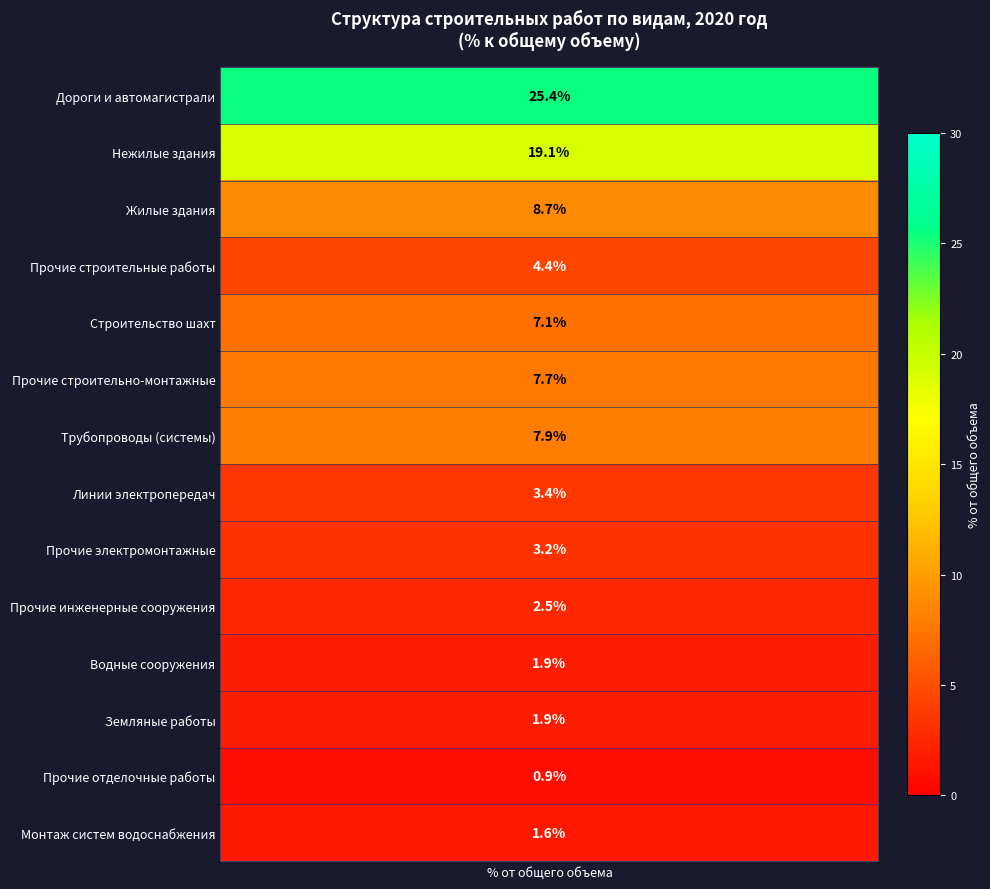

The chart shows a value of 19.1 at 1. True or false?

True